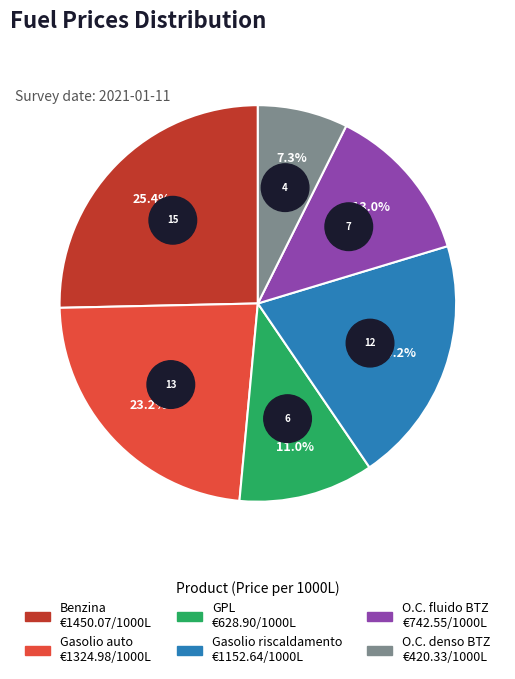

The O.C. fluido BTZ slice represents 13% of the pie. True or false?

True